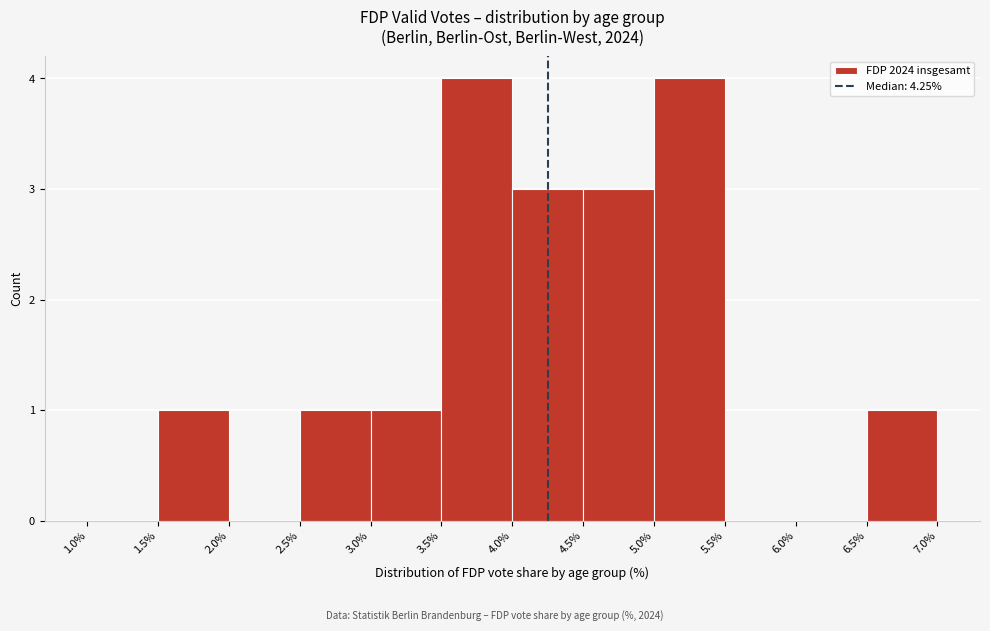

What is the height of the bar covering 1.5% to 2.0% on the x-axis? The values are not printed on the chart, so give them approximately, as read against the axis.

1